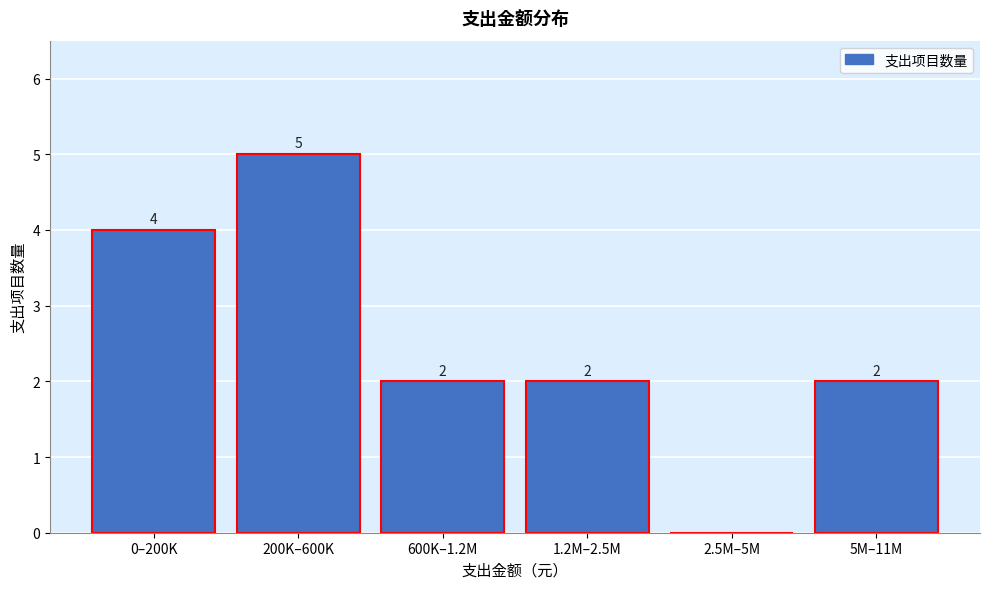

Reading left to right, what are all the values shown in this chart?

0–200K=4	200K–600K=5	600K–1.2M=2	1.2M–2.5M=2	2.5M–5M=0	5M–11M=2